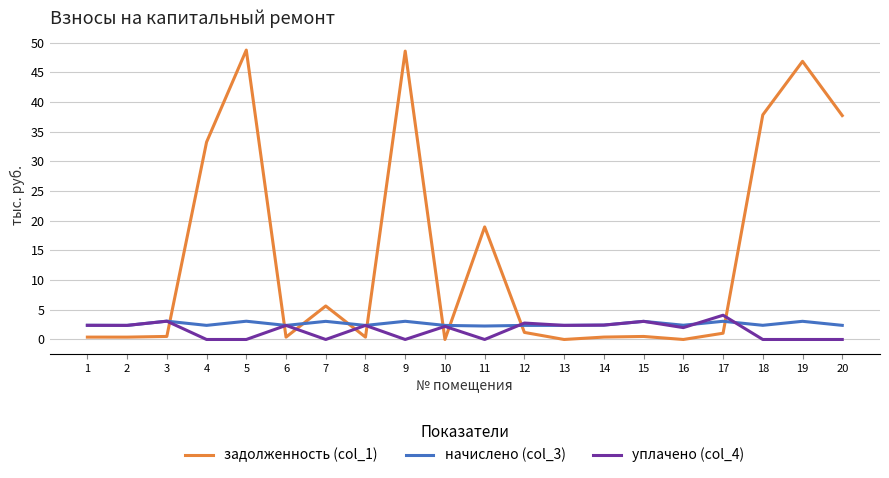

True or false: начислено (col_3) has a value of 3.1 at 9.

True